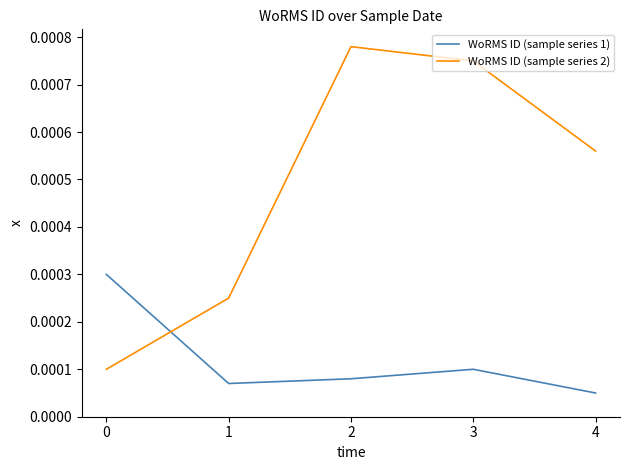

How many times do WoRMS ID (sample series 1) and WoRMS ID (sample series 2) cross each other?

1